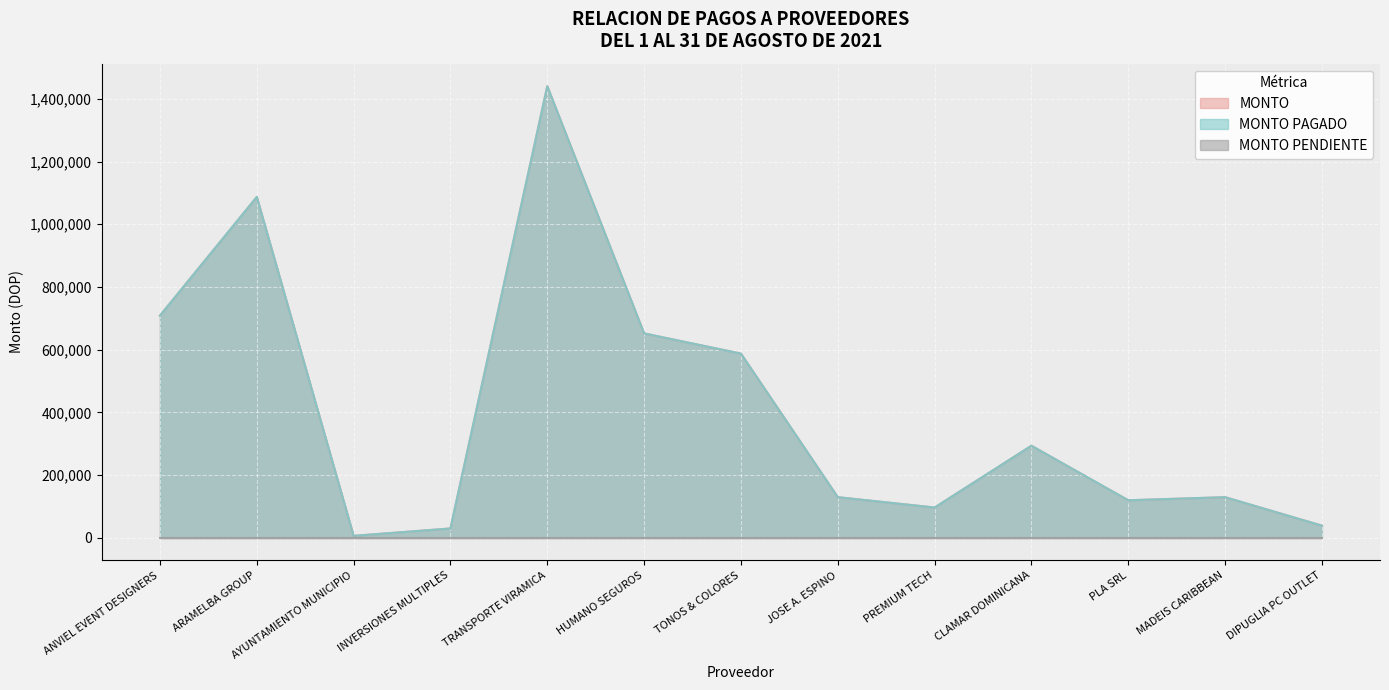

At which category is the sum across all series the highest?

TRANSPORTE VIRAMICA